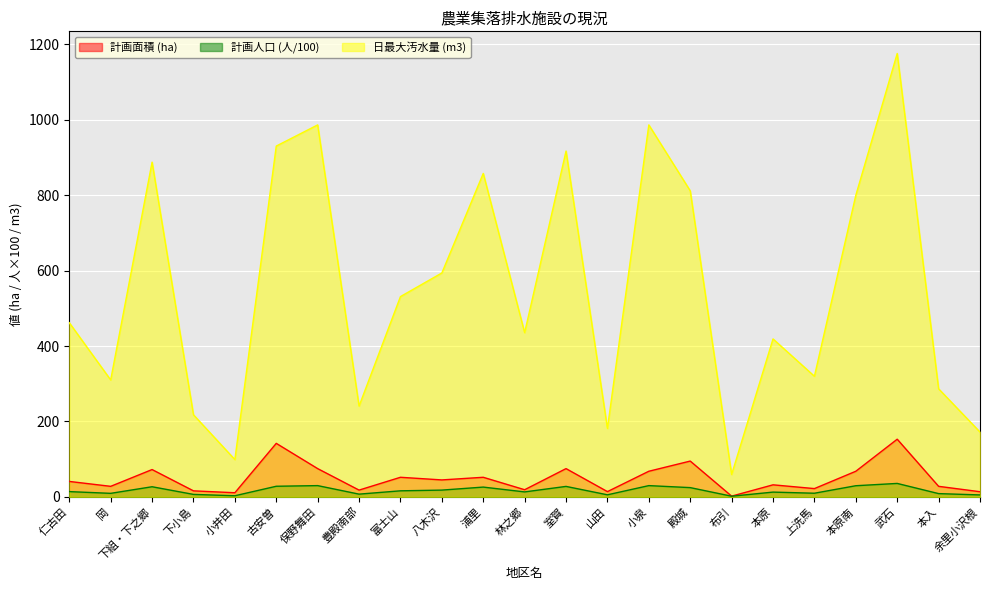

How many values in the 日最大汚水量 (m3) series exceed 462?

11